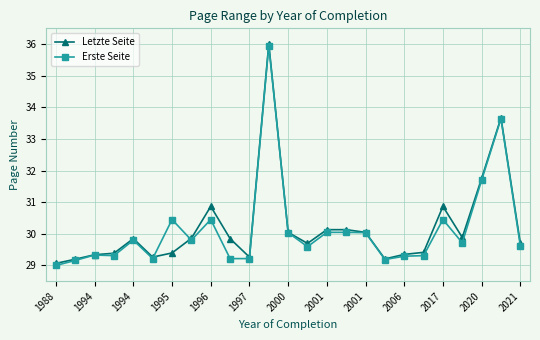

In Letzte Seite, how many points are lower than both neighbors (excluding endpoints)?

5